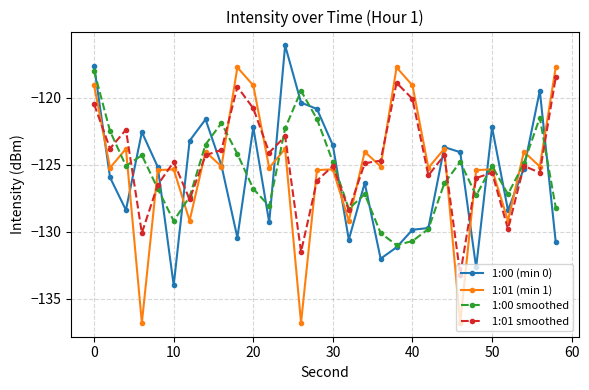

At how many categories does at least one series exceed -129?

30